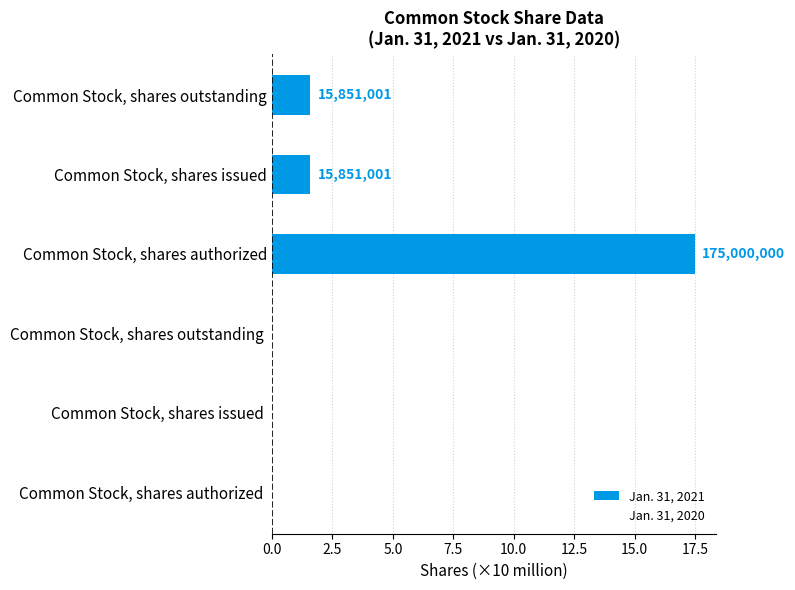

Are the bars horizontal?

Yes